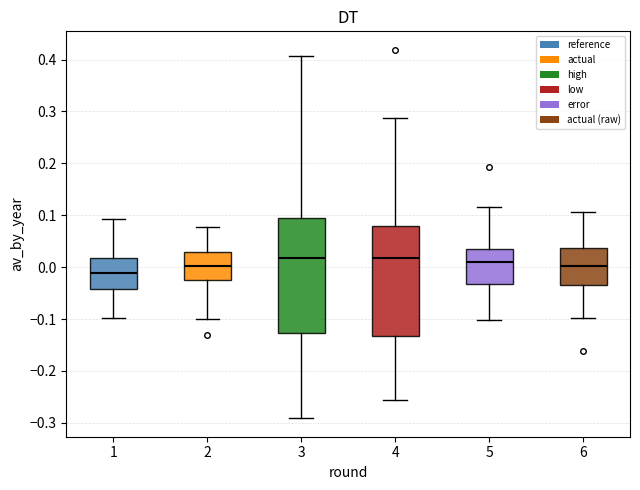

Reading left to right, transcribe this box plot: for each box, give where its median line is, the range the box spans, and where its two whiskers end, as read against the y-axis. The values are not printed on the chart, so give them approximately, as read against the axis.

1: median -0.01, box -0.04 to 0.02, whiskers -0.10 to 0.09
2: median 0.00, box -0.02 to 0.03, whiskers -0.10 to 0.08
3: median 0.02, box -0.13 to 0.10, whiskers -0.29 to 0.41
4: median 0.02, box -0.13 to 0.08, whiskers -0.26 to 0.29
5: median 0.01, box -0.03 to 0.03, whiskers -0.10 to 0.12
6: median 0.00, box -0.03 to 0.04, whiskers -0.10 to 0.11